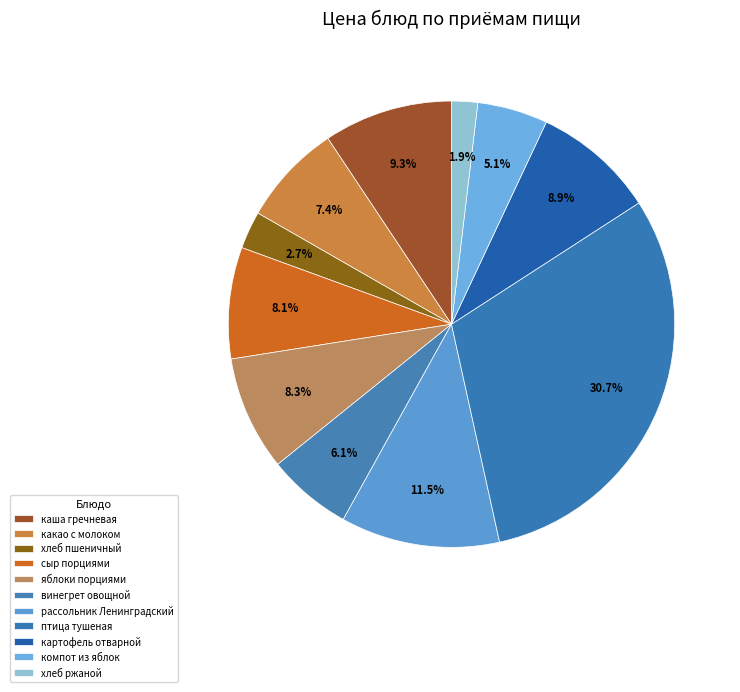

True or false: какао с молоком accounts for 7% of the total.

True